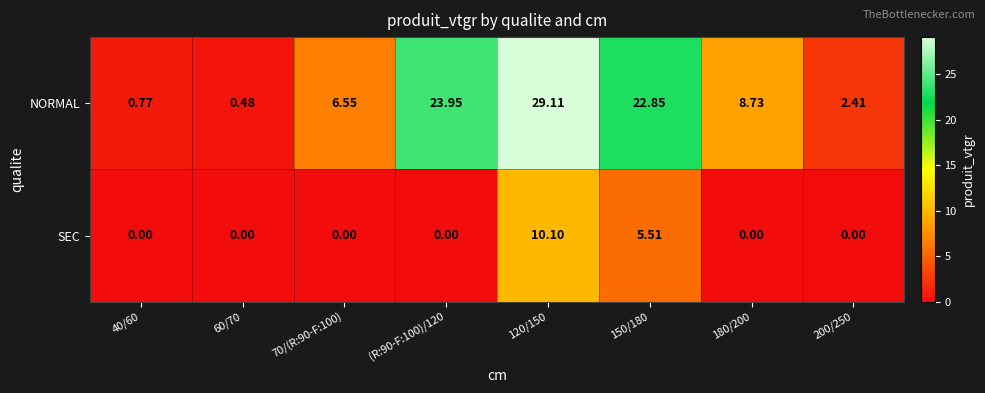

Is the value of SEC at 120/150 greater than the value of NORMAL at 150/180?

No